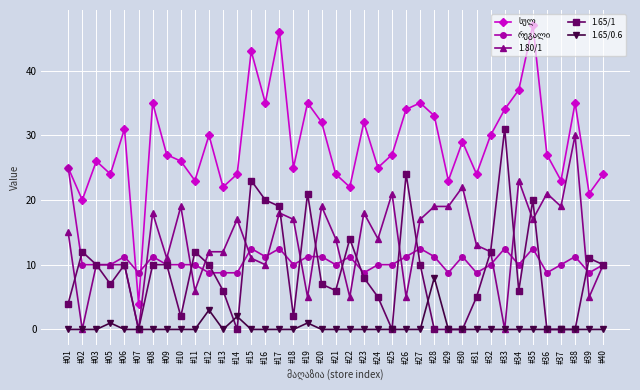

The value of 1.80/1 at #05 is 10.0. True or false?

True